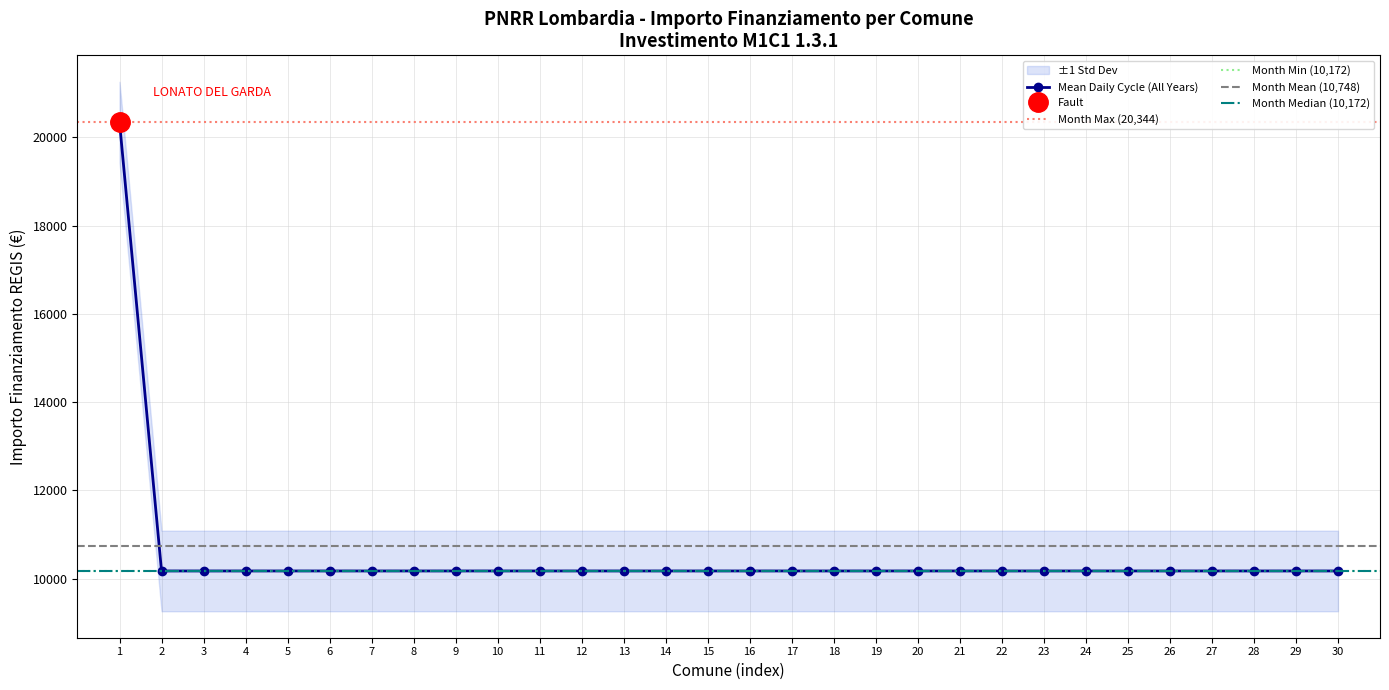

The value of Mean Daily Cycle (All Years) at 10 is 17714. True or false?

False